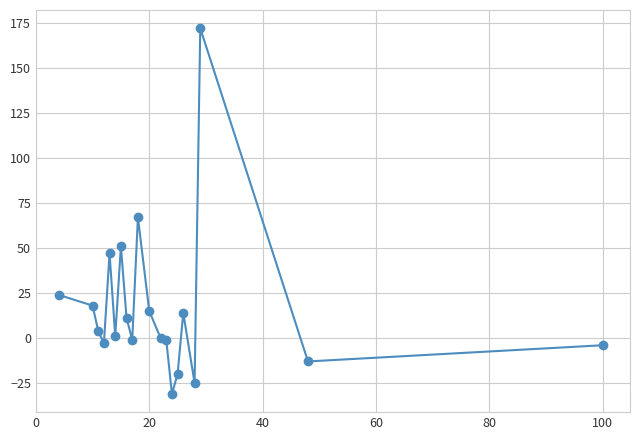

What is the average value?

16